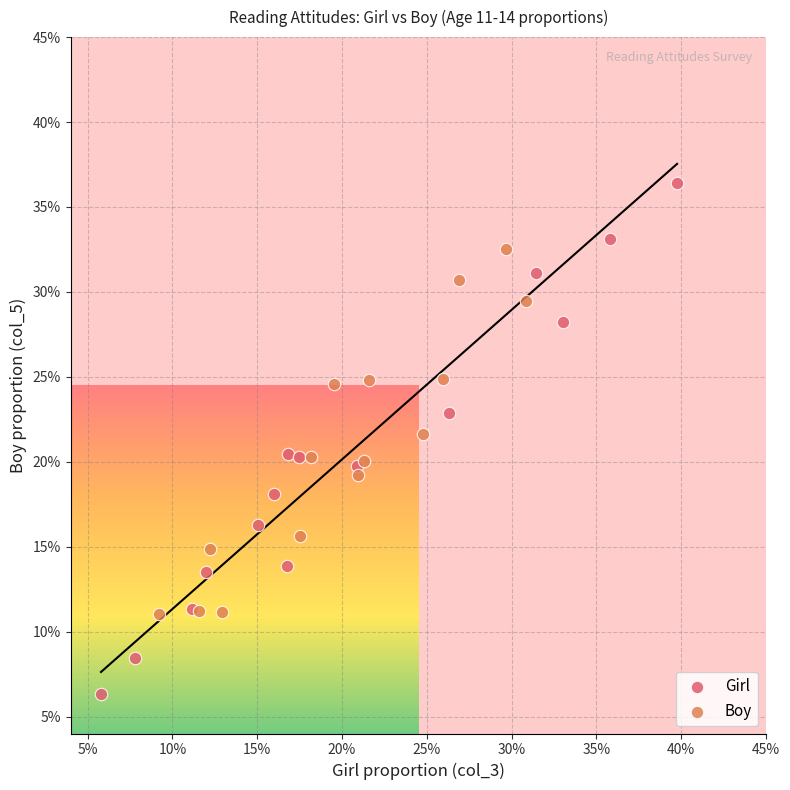

Which series reaches the maximum Y coordinate?

Girl